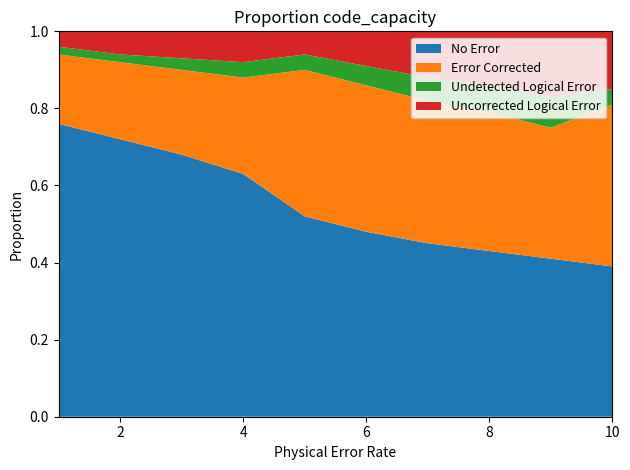

Reading left to right, list all the values displayed in this chart.

No Error: 0.8	0.7	0.7	0.6	0.5	0.5	0.5	0.4	0.4	0.4
Error Corrected: 0.2	0.2	0.2	0.2	0.4	0.4	0.4	0.4	0.3	0.4
Undetected Logical Error: 0.0	0.0	0.0	0.0	0.0	0.1	0.1	0.1	0.1	0.0
Uncorrected Logical Error: 0.0	0.1	0.1	0.1	0.1	0.1	0.1	0.1	0.2	0.1